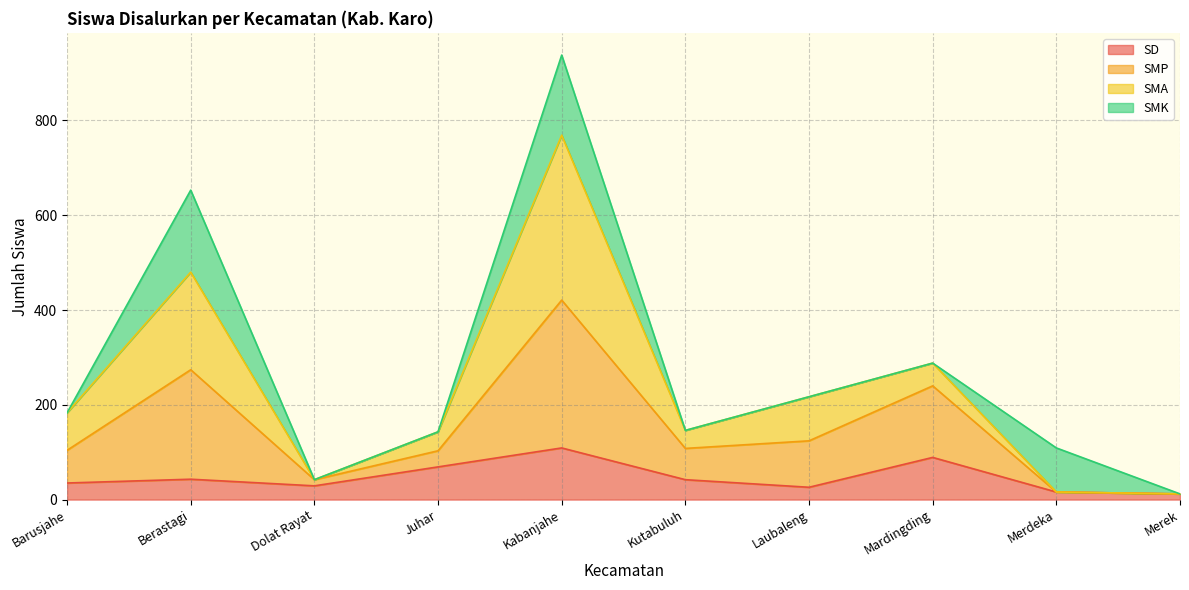

At which category is the sum across all series the highest?

Kabanjahe